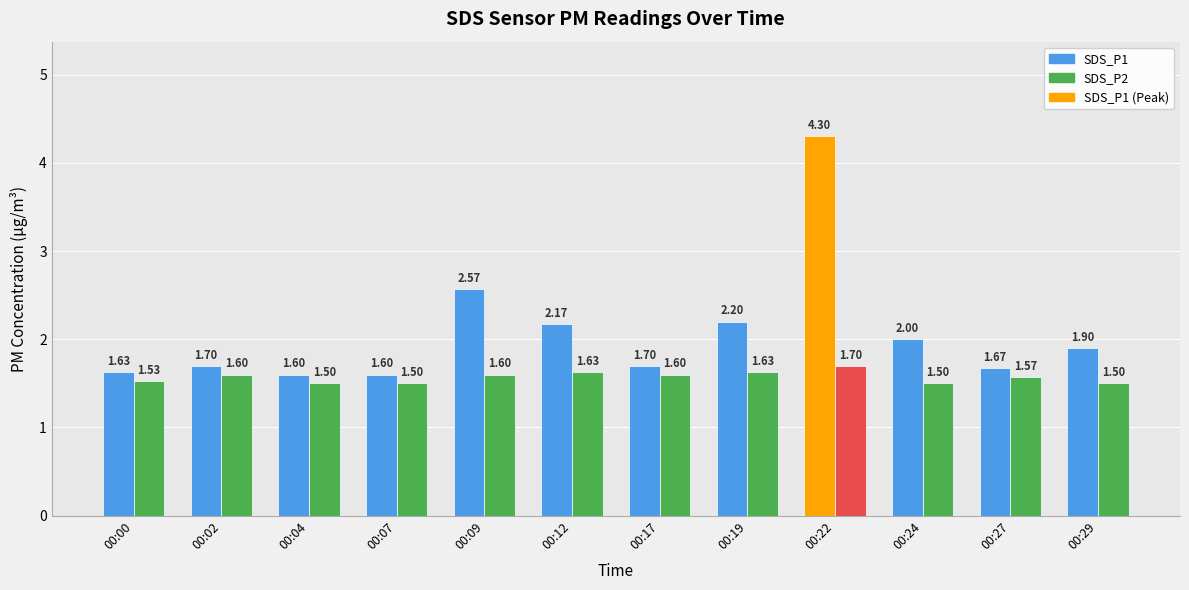

What is the total value across all series at 00:02?

3.3